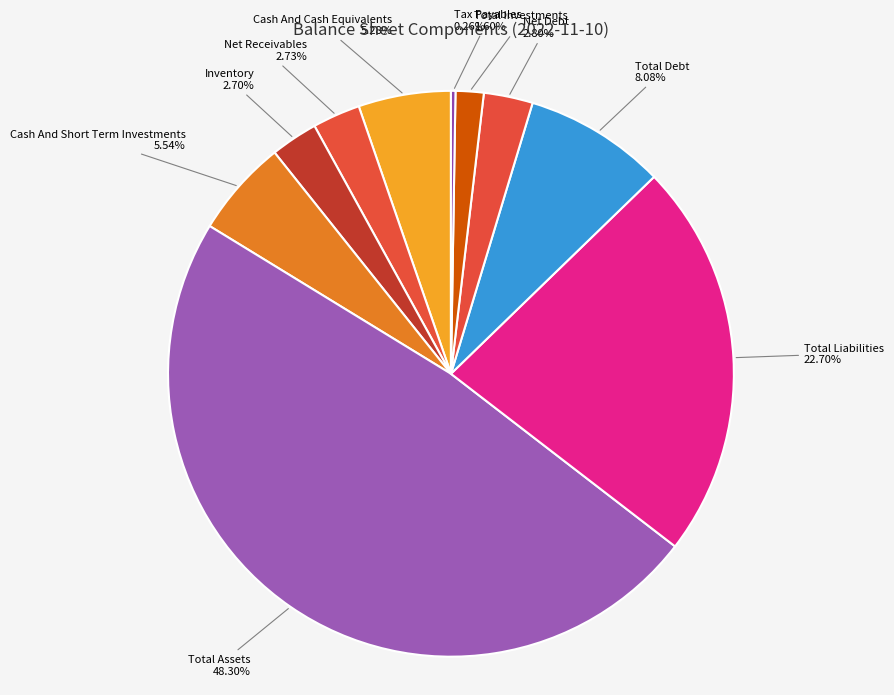

What is the largest slice in the pie chart?

Total Assets